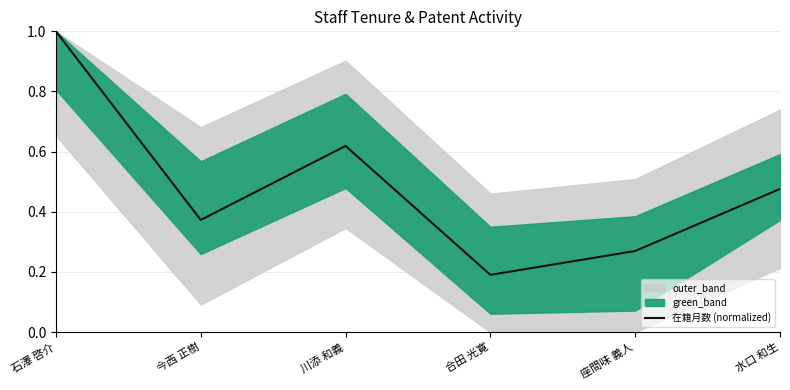

The chart shows a value of 0.1 at 水口 和生. True or false?

False